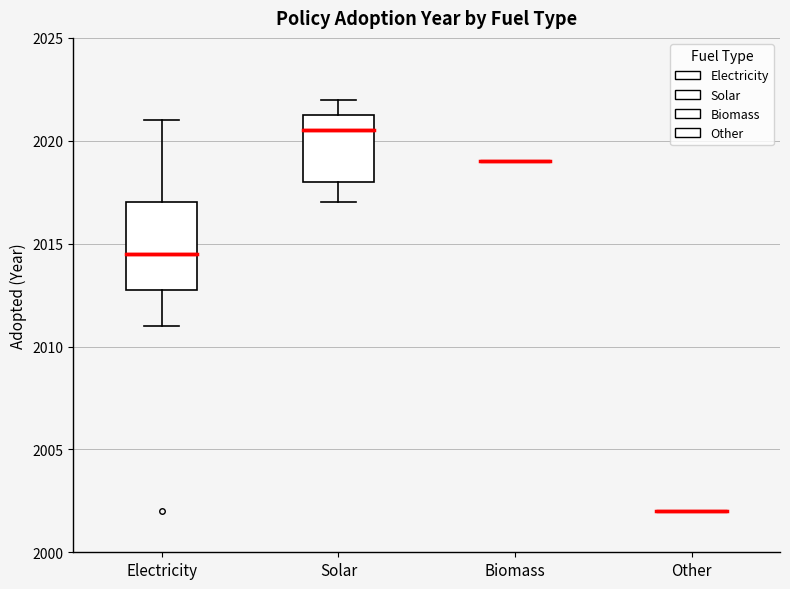

Where does the upper whisker of the box for Electricity end on the y-axis? The values are not printed on the chart, so give them approximately, as read against the axis.

2021.0